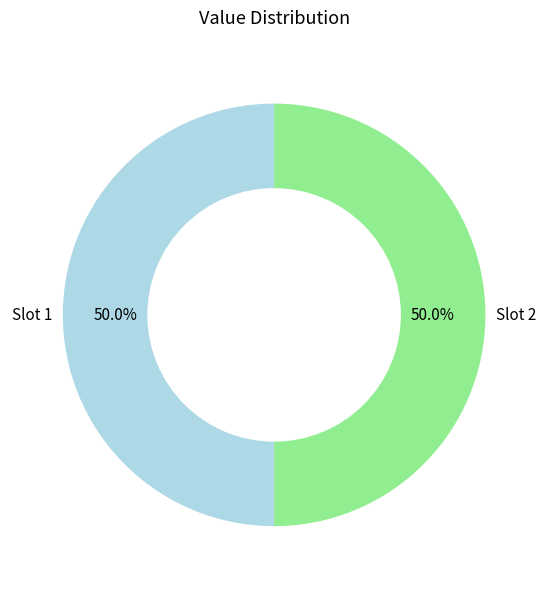

What is the ratio of the value at Slot 1 to the value at Slot 2?

1.0